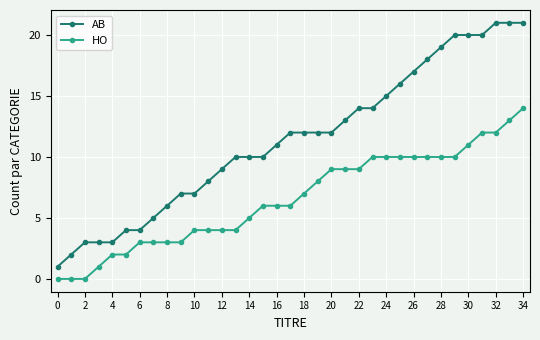

What is the difference between the maximum and second lowest values in the HO series?

14